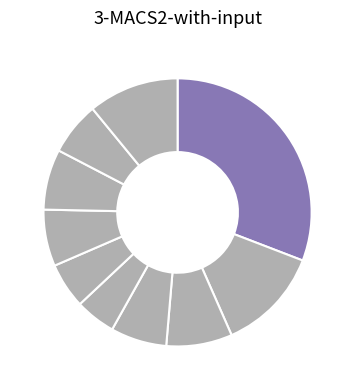

Which slice is the largest?

pct05